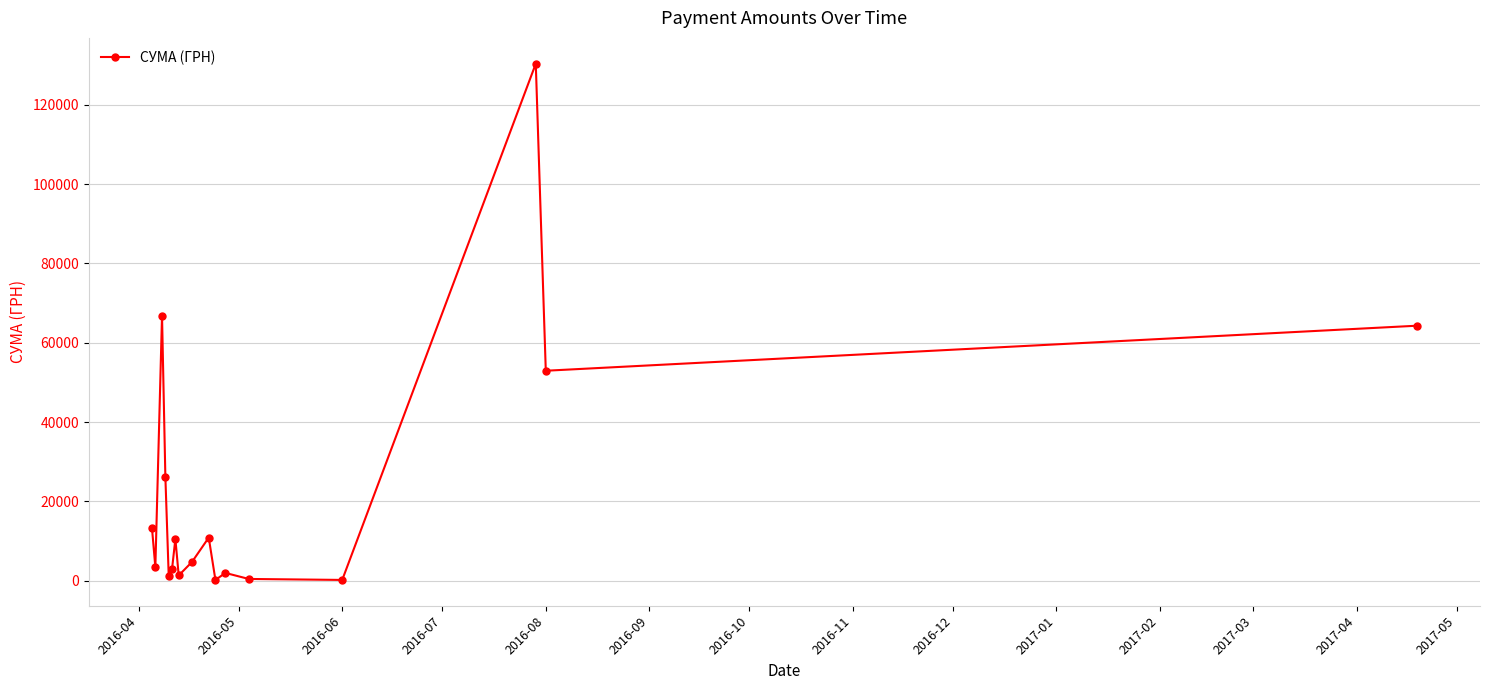

What is the greatest value displayed?

130379.7